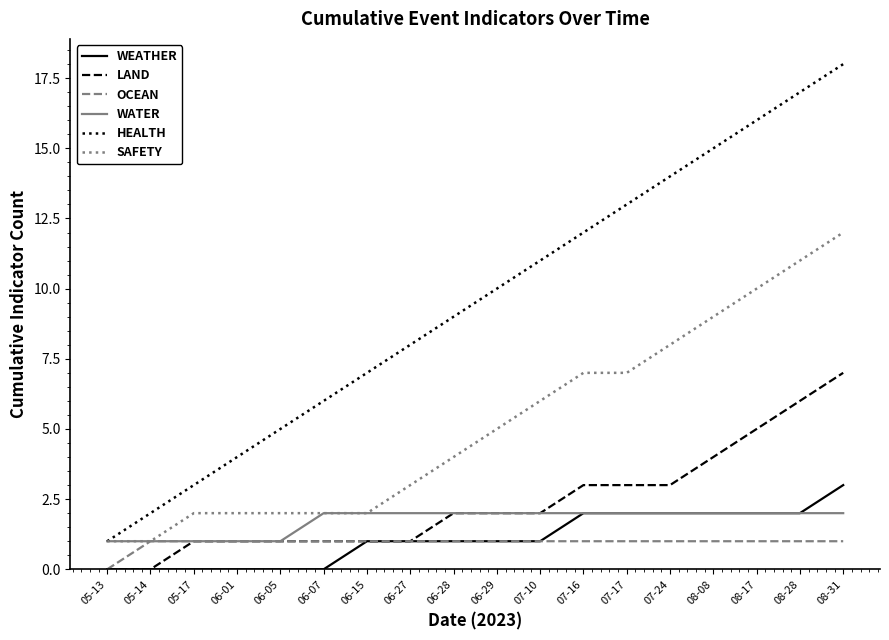

What is the difference between the WATER values at 05-17 and 07-17?

1